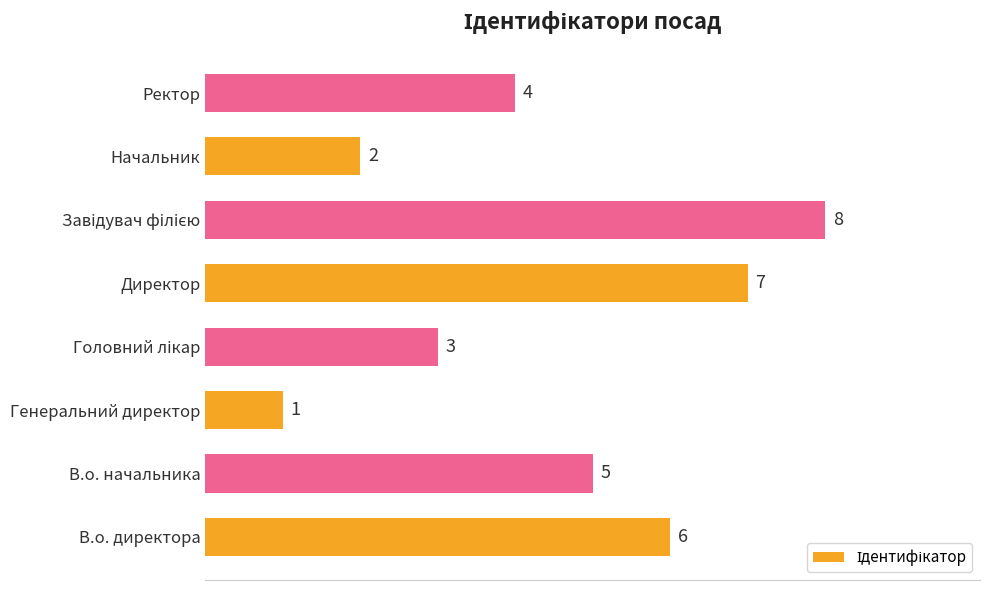

What is the change in value from В.о. директора to Генеральний директор?

-5